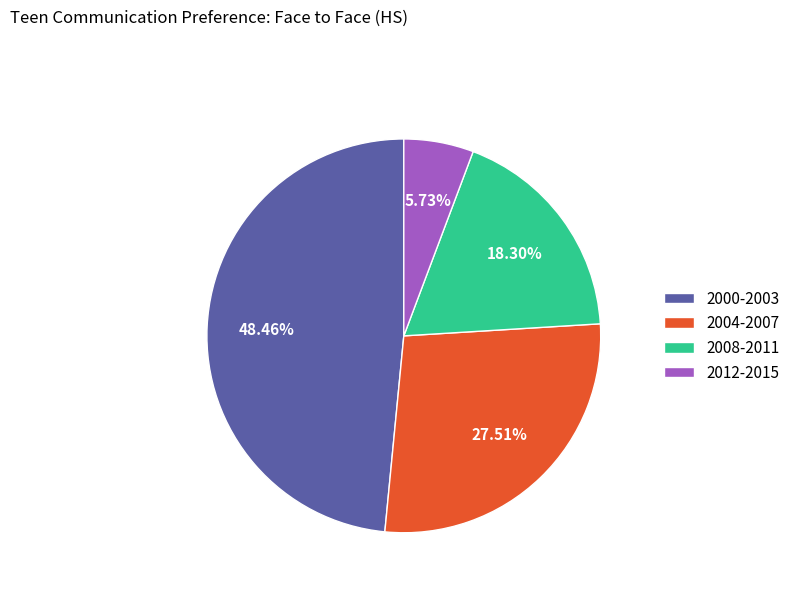

Between 2008-2011 and 2012-2015, which is larger?

2008-2011